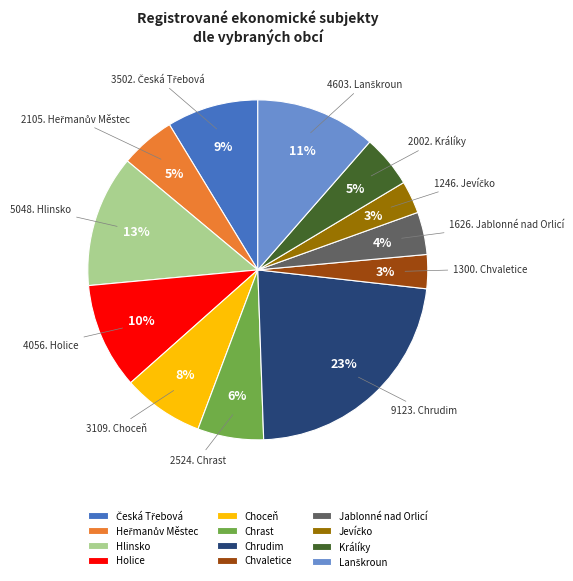

Is there a majority slice in this chart?

No